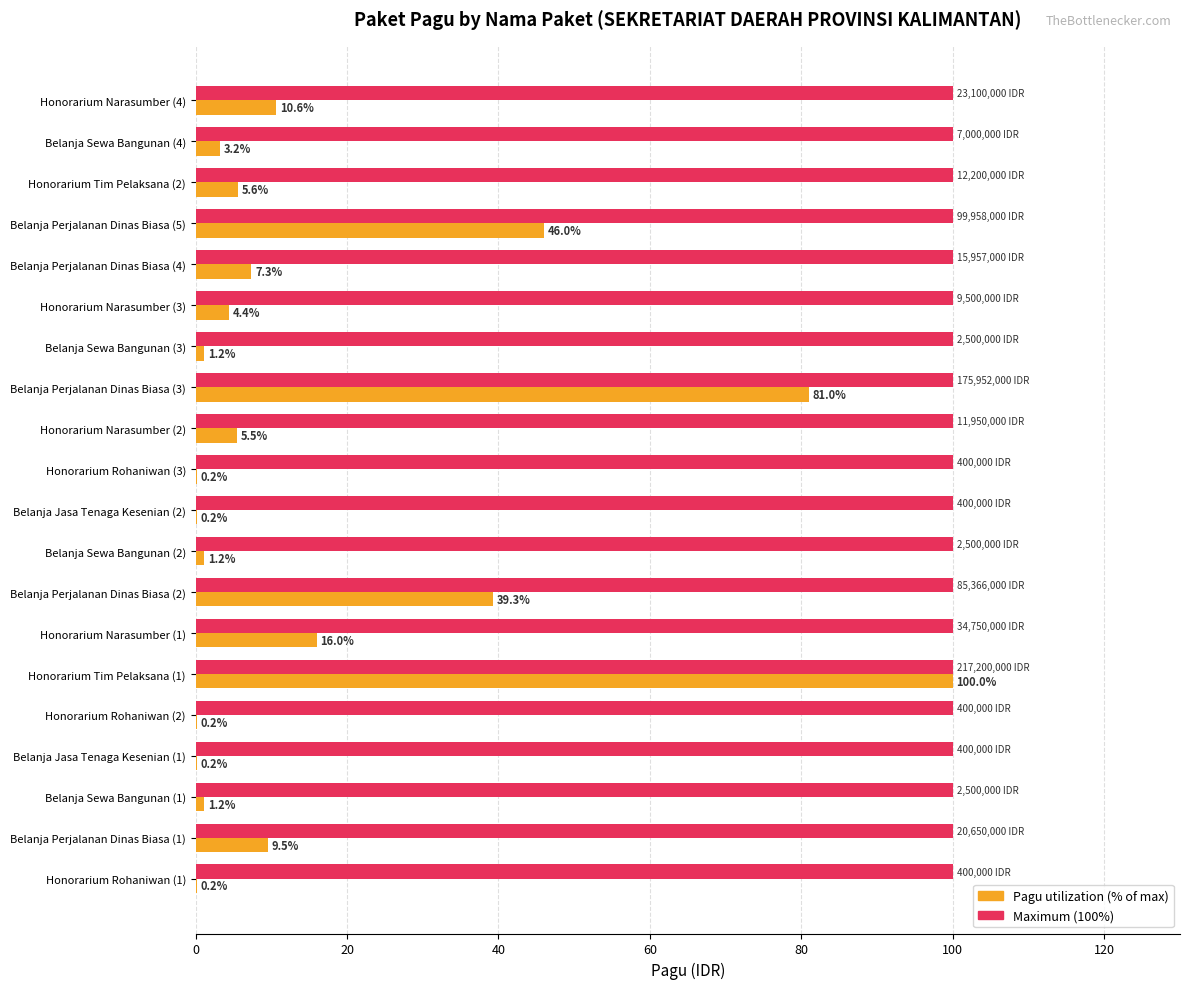

What is the greatest value displayed?

100.0